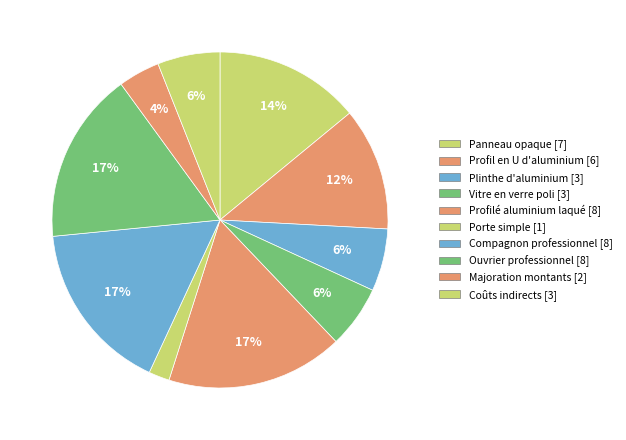

How many segments does this pie chart have?

10